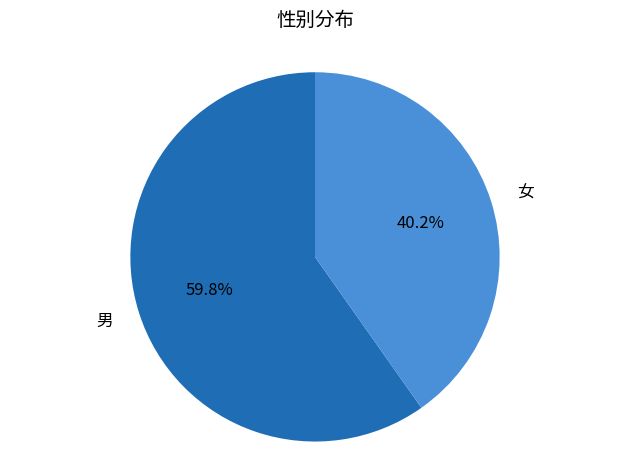

How much of the chart is everything except 女?

59.8%